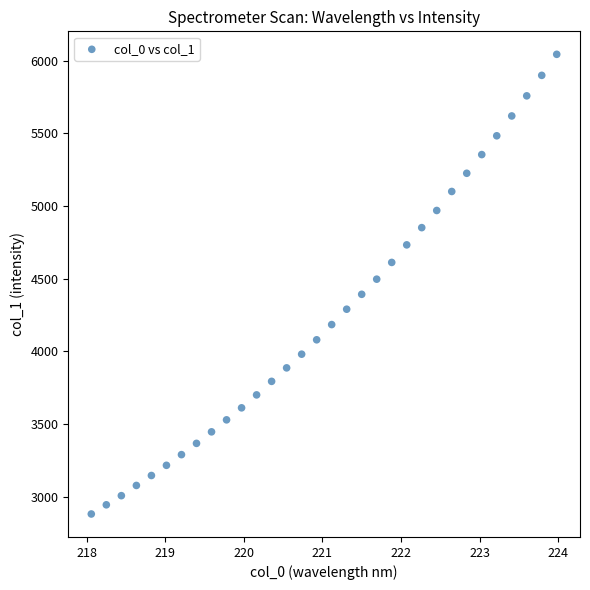

What is the range of X values (max minus min)?

5.9